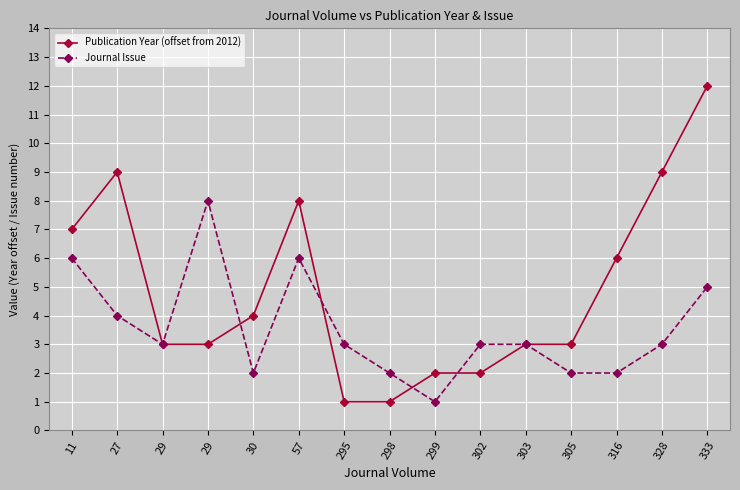

Reading right to left, extract all data points from this chart.

Publication Year (offset from 2012): 333=12	328=9	316=6	305=3	303=3	302=2	299=2	298=1	295=1	57=8	30=4	29=3	29=3	27=9	11=7
Journal Issue: 333=5	328=3	316=2	305=2	303=3	302=3	299=1	298=2	295=3	57=6	30=2	29=8	29=3	27=4	11=6